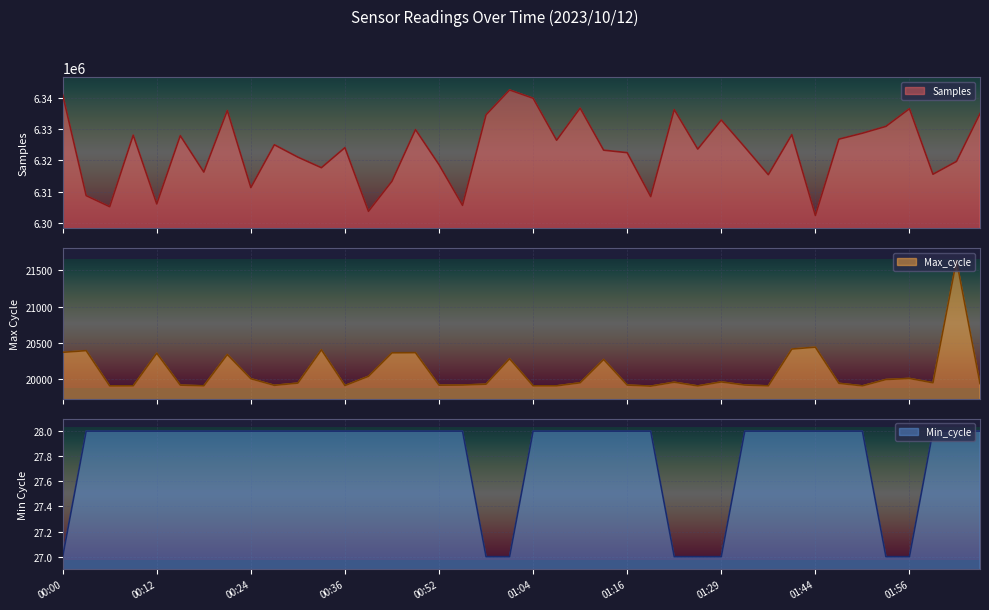

What is the greatest value displayed?

6342604